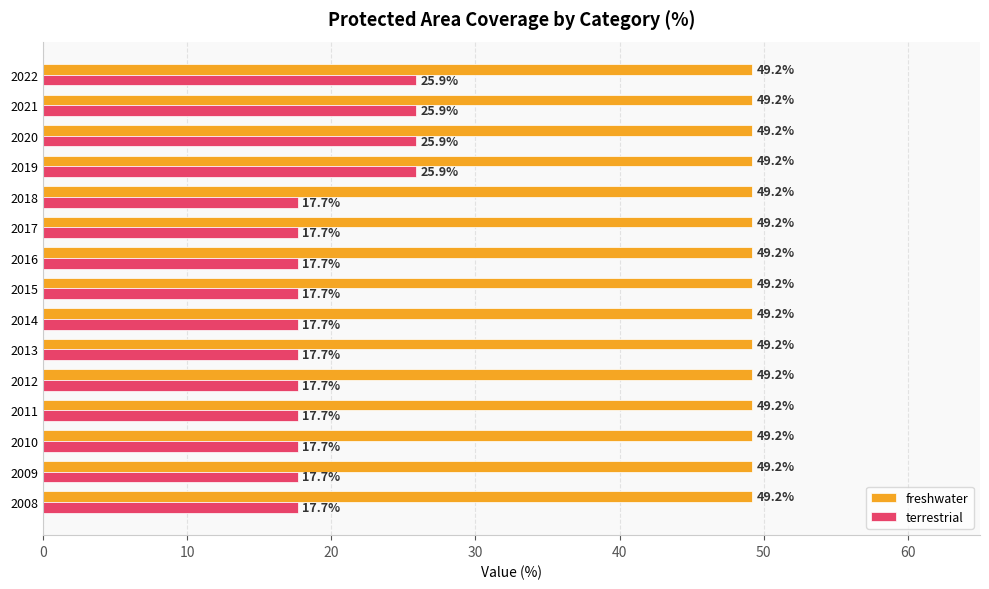

Which series has the largest range (max minus min)?

terrestrial